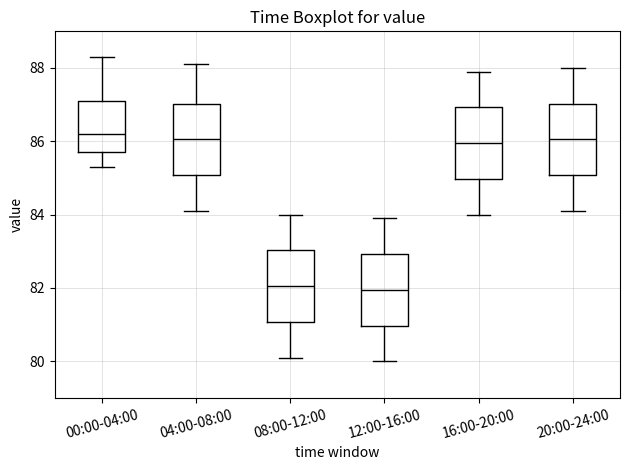

Reading left to right, read every box against the y-axis: the position of its median line, the range the box covers, and the ends of its whiskers. The values are not printed on the chart, so give them approximately, as read against the axis.

00:00-04:00: median 86.2, box 85.8 to 87.2, whiskers 85.4 to 88.4
04:00-08:00: median 86.0, box 85.0 to 87.0, whiskers 84.2 to 88.2
08:00-12:00: median 82.0, box 81.0 to 83.0, whiskers 80.2 to 84.0
12:00-16:00: median 82.0, box 81.0 to 83.0, whiskers 80.0 to 84.0
16:00-20:00: median 86.0, box 85.0 to 87.0, whiskers 84.0 to 88.0
20:00-24:00: median 86.0, box 85.0 to 87.0, whiskers 84.2 to 88.0